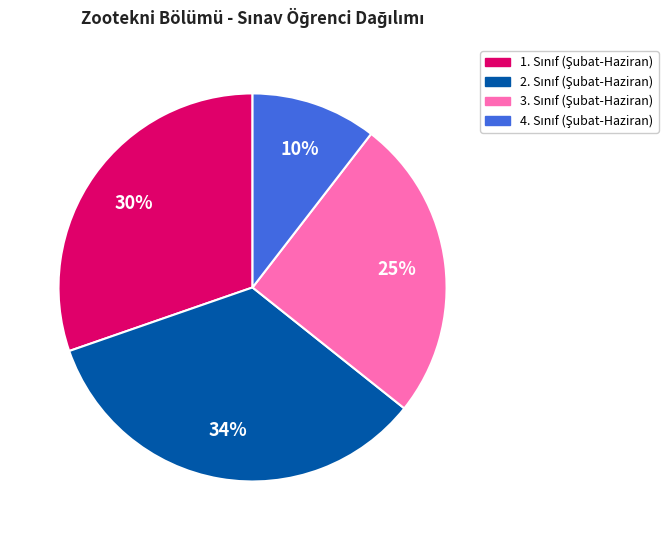

Is there a majority slice in this chart?

No